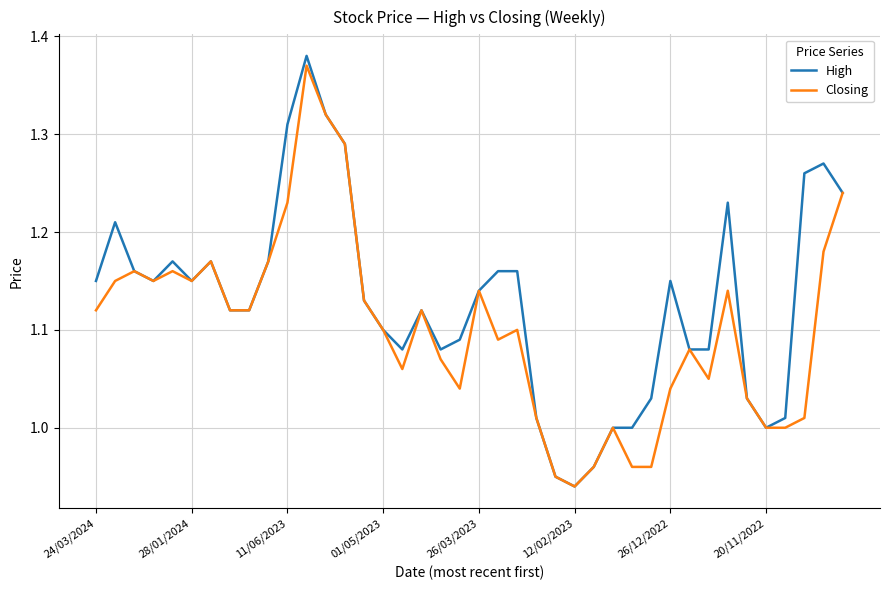

True or false: High has more than 2 points higher than both neighbors.

True